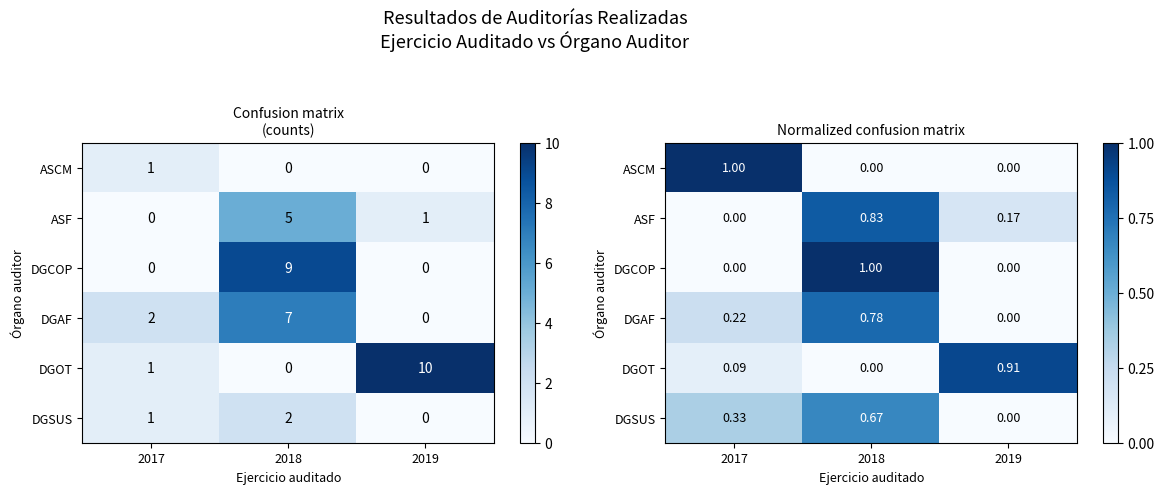

What is the sum of the DGCOP values at 2018 and 2019?

1.0